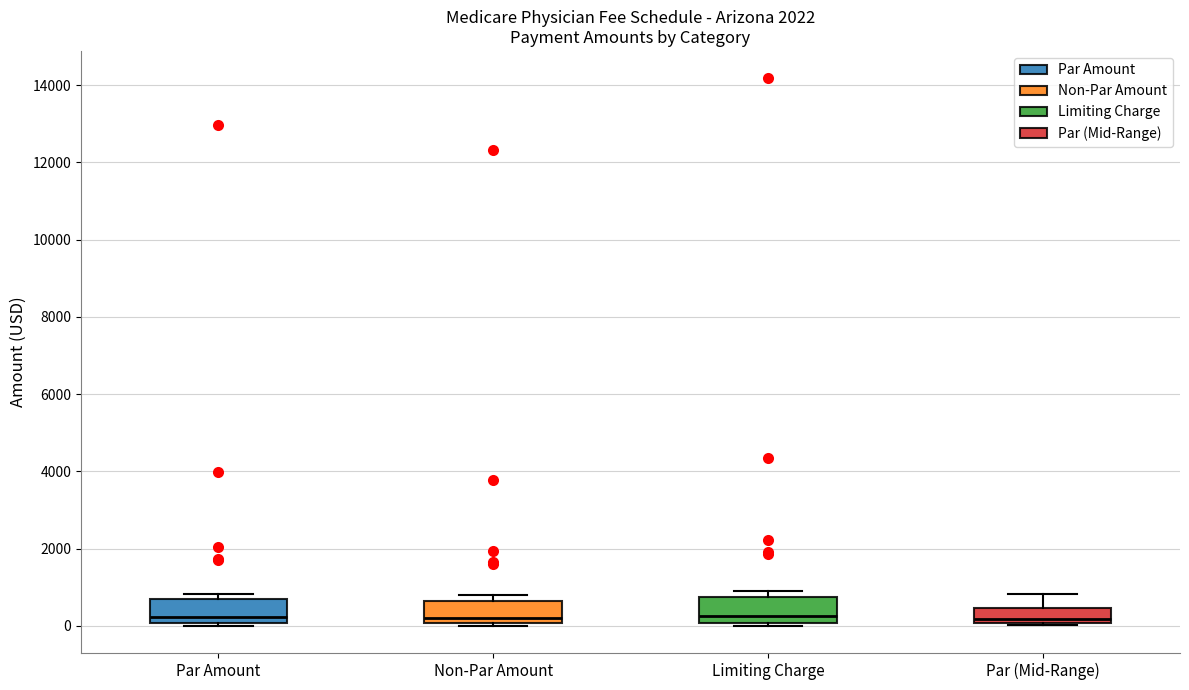

Where does the median line of the box for Limiting Charge sit on the y-axis? The values are not printed on the chart, so give them approximately, as read against the axis.

200